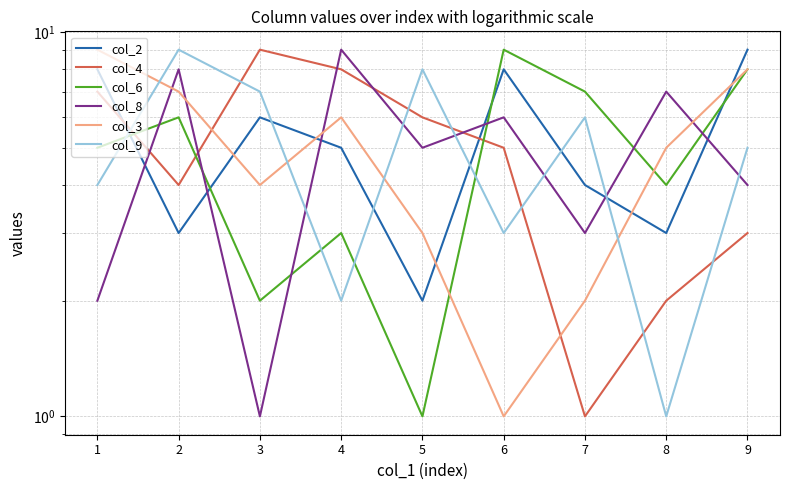

Count the number of data series in this chart.

6